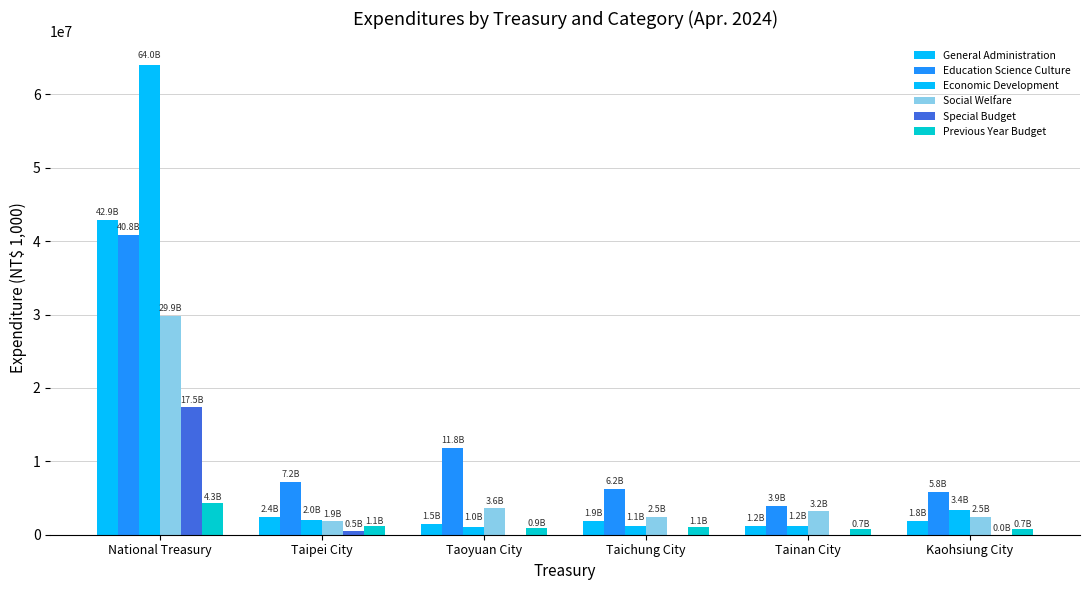

Count the number of data series in this chart.

6